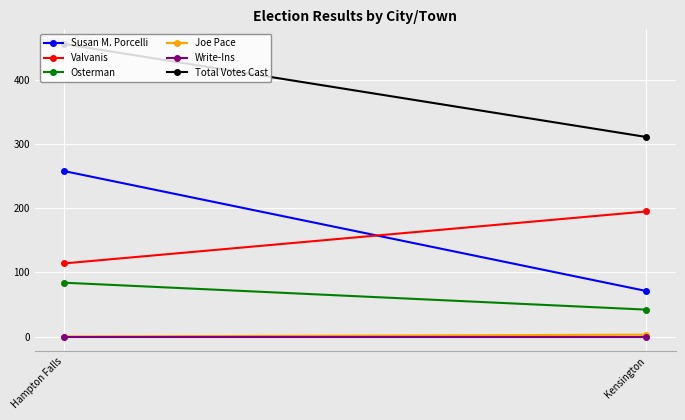

At Kensington, list the series in order from largest to smallest.

Total Votes Cast, Valvanis, Susan M. Porcelli, Osterman, Joe Pace, Write-Ins